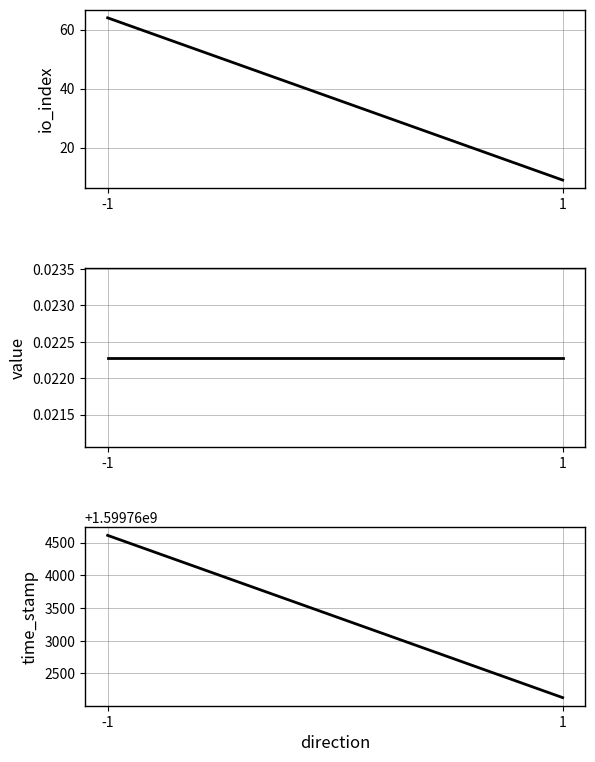

Between -1 and 1, which series saw the biggest shift?

time_stamp